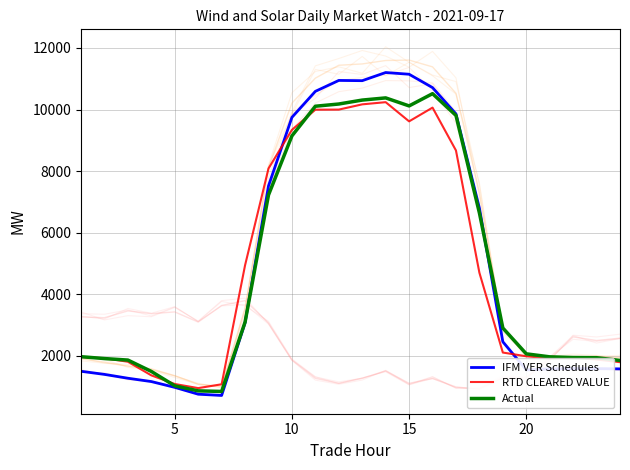

What is the value of the IFM VER Schedules point at the 2nd from the left?

1394.5